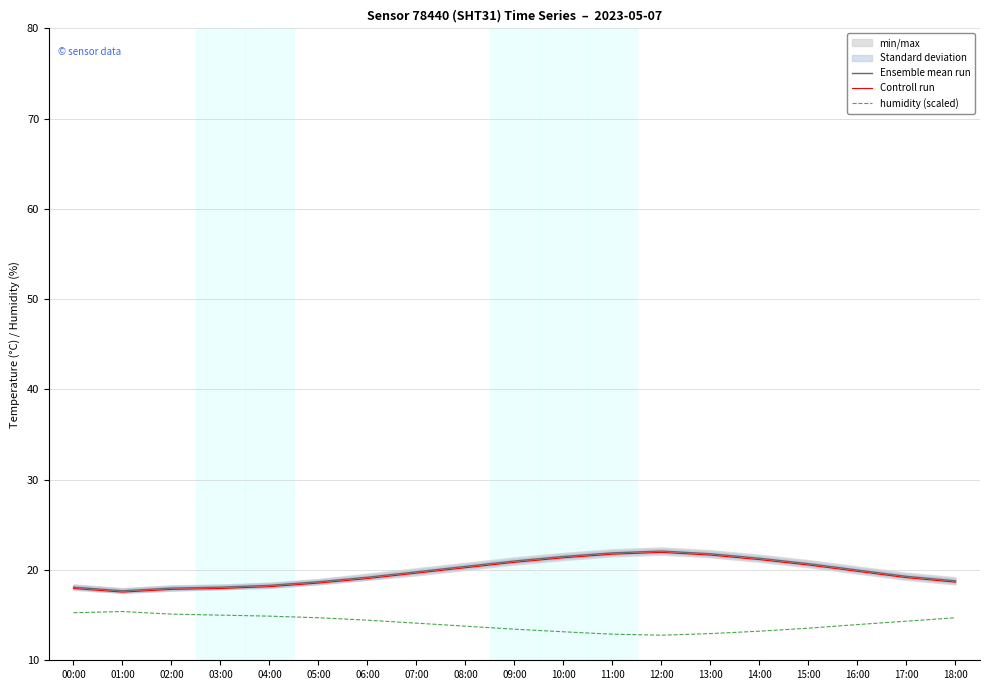

Which series has the largest total across all categories?

Ensemble mean run